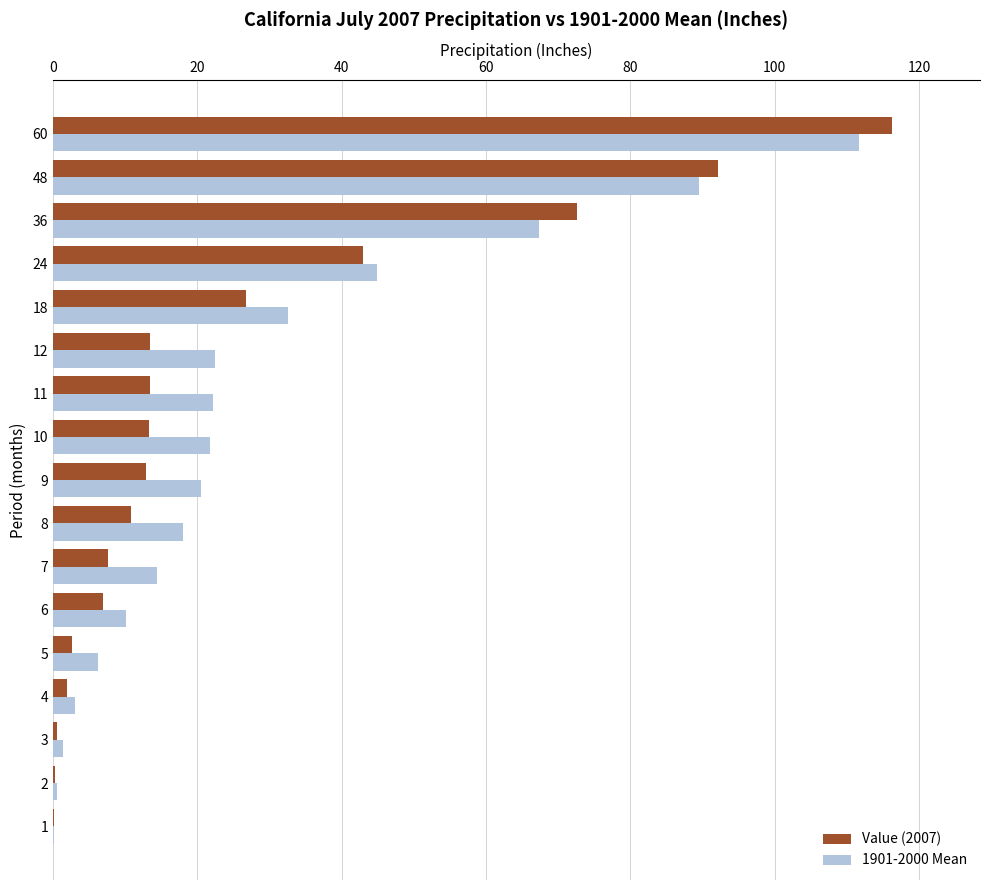

What is the sum of all Value (2007) values?

434.8